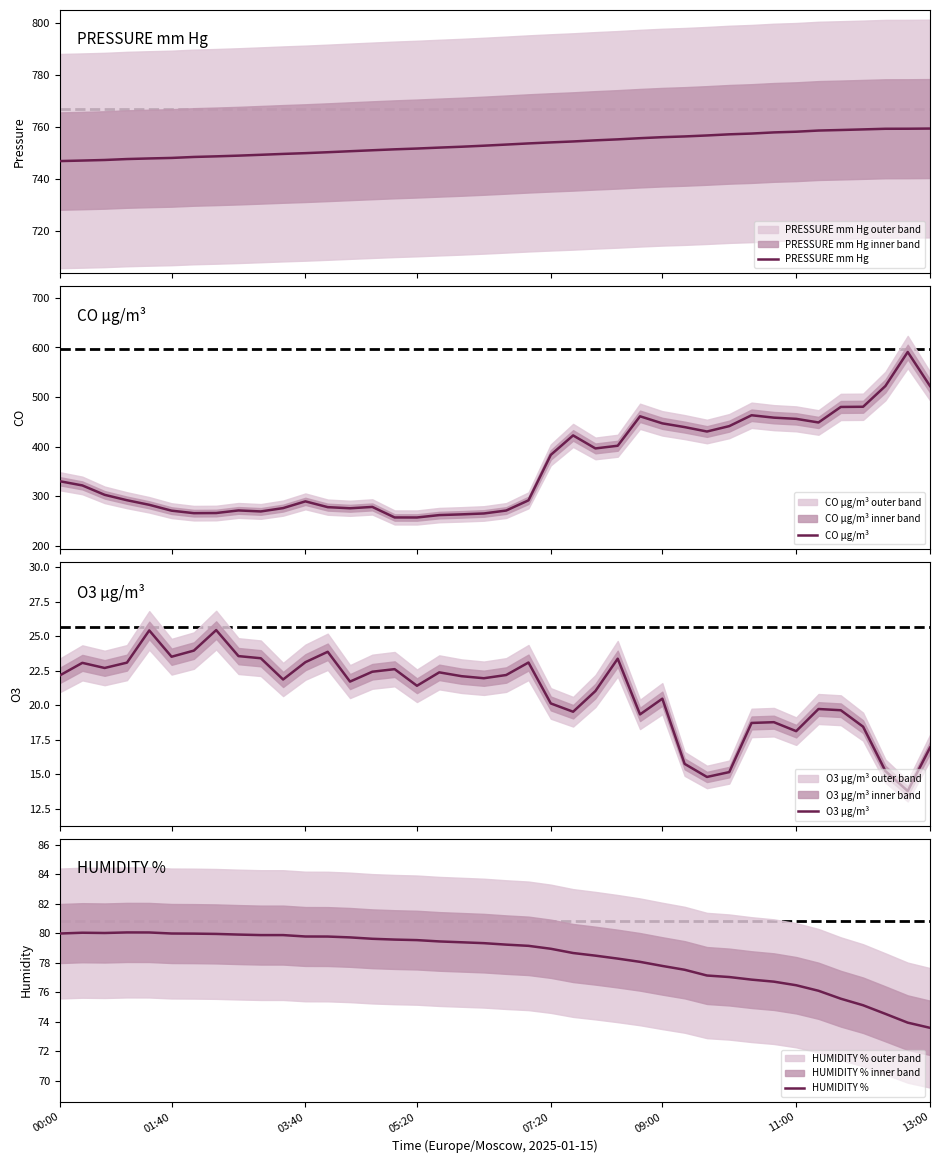

Read the O3 µg/m³ value at 37.

15.2